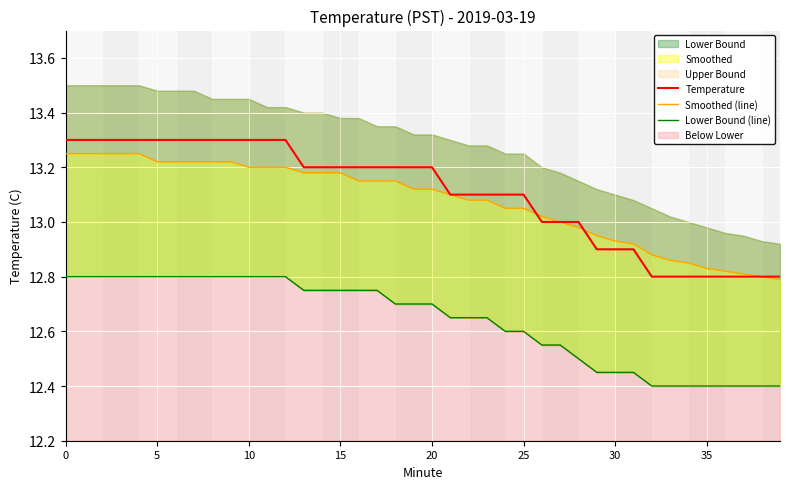

What is the lowest value of the Temperature series?

12.8